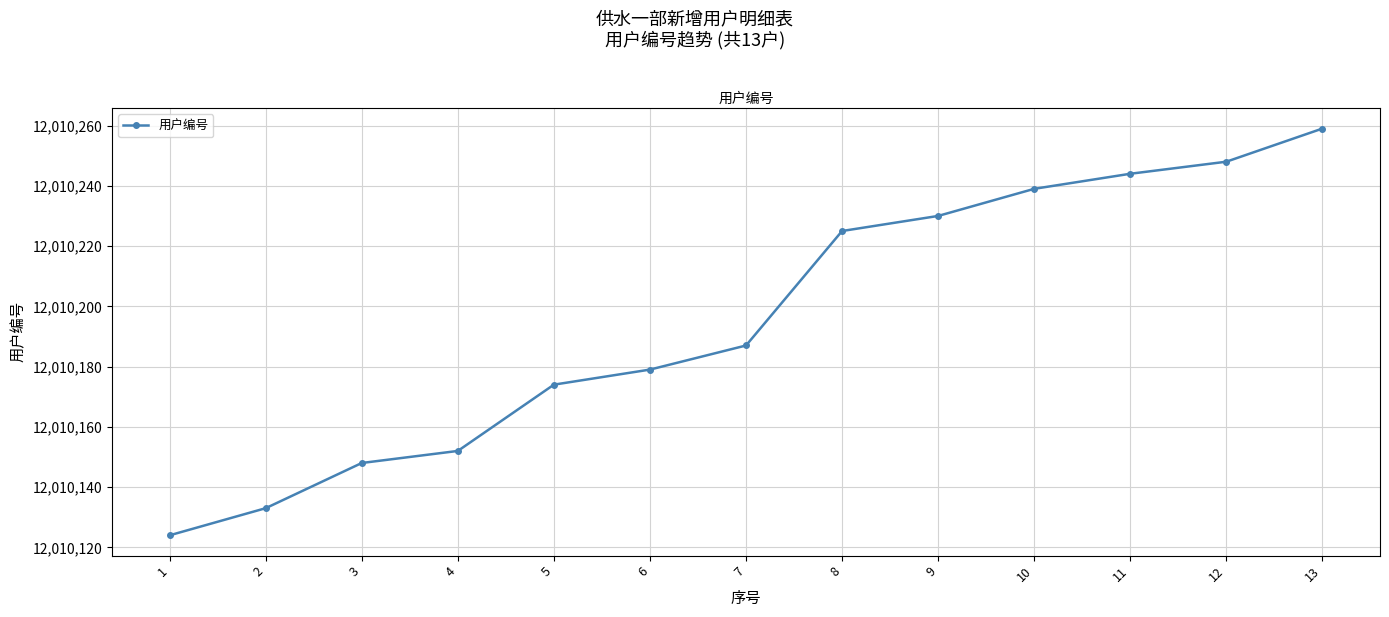

Where is the data nearest to the value 12010191?

7